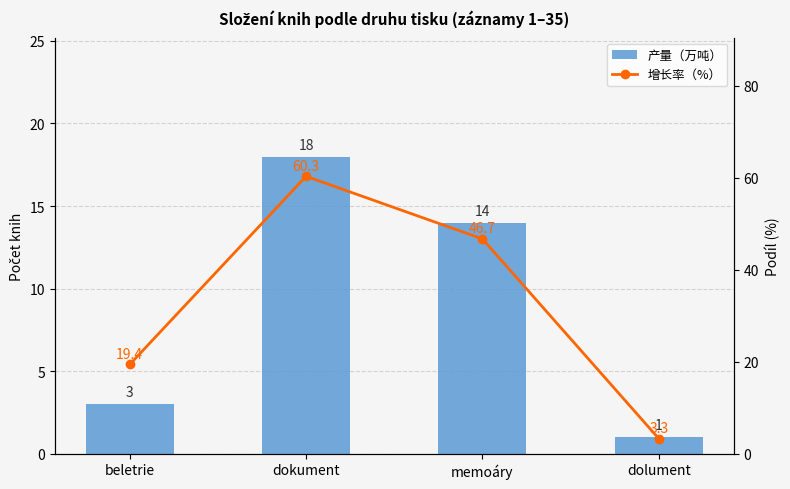

Where is 产量（万吨） nearest to the value 9?

memoáry